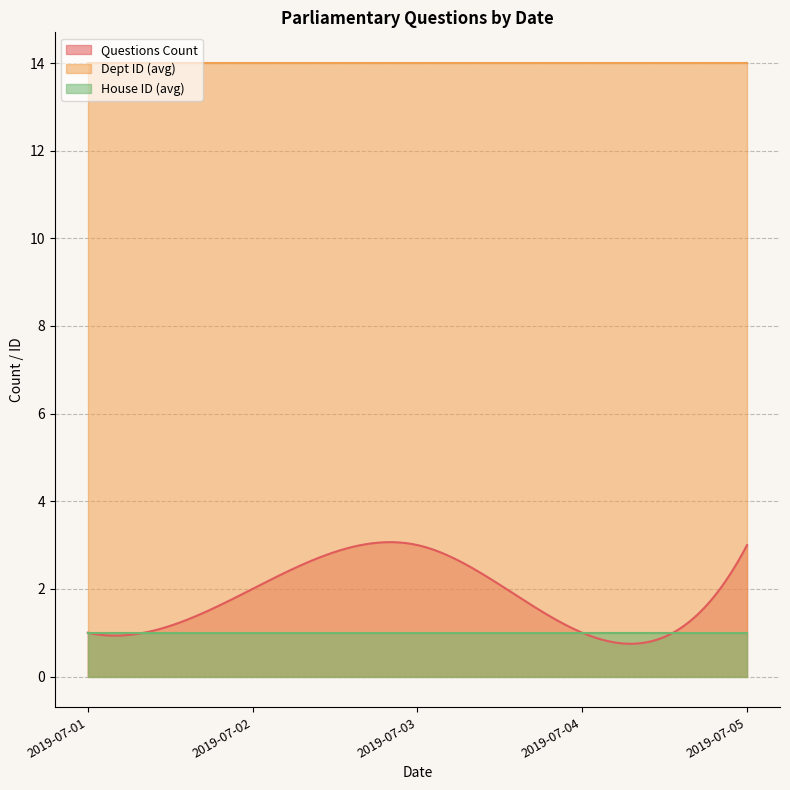

Which series has the largest total across all categories?

Dept ID (avg)